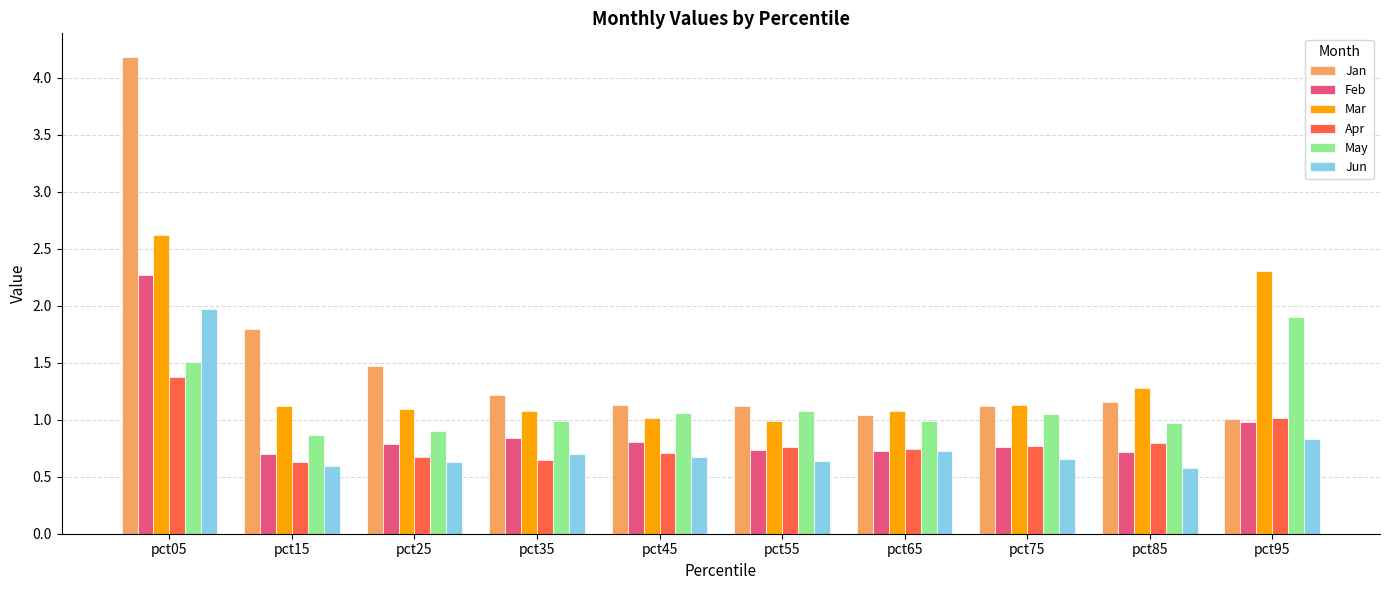

What are all the series names shown in the legend?

Jan, Feb, Mar, Apr, May, Jun